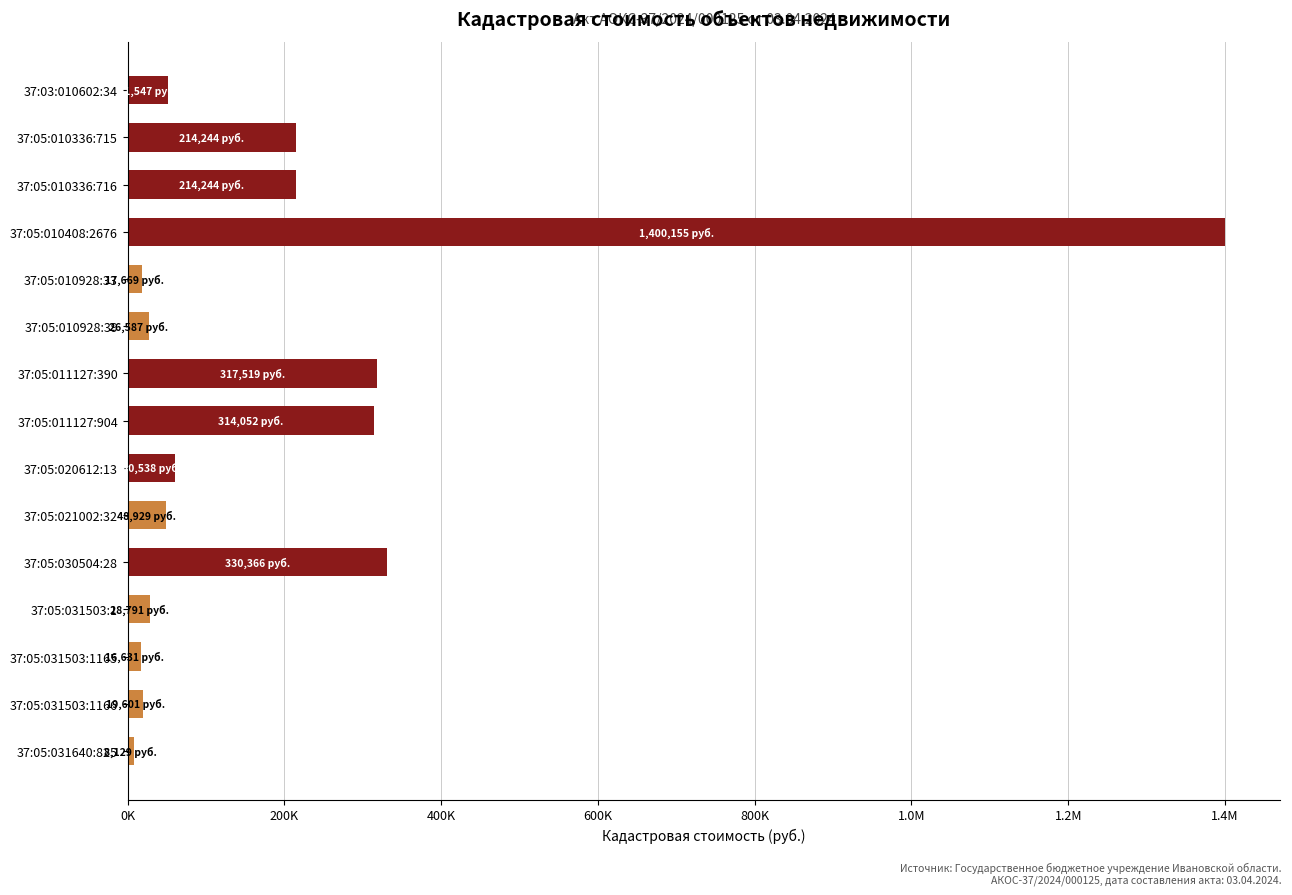

Does the chart contain any negative values?

No